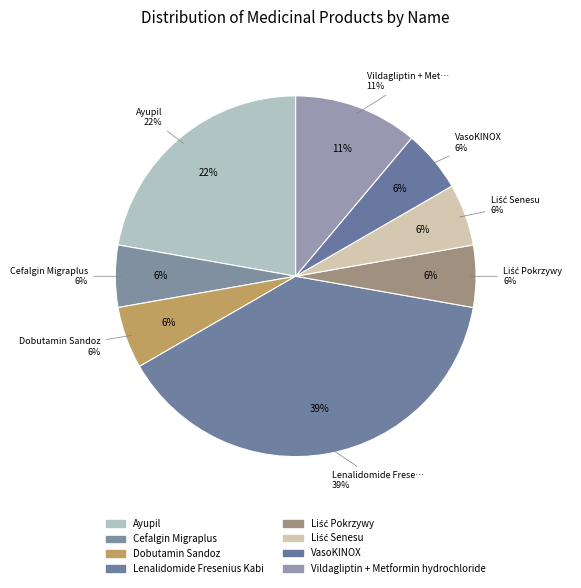

What is the total percentage of Cefalgin Migraplus and Ayupil?

27.8%